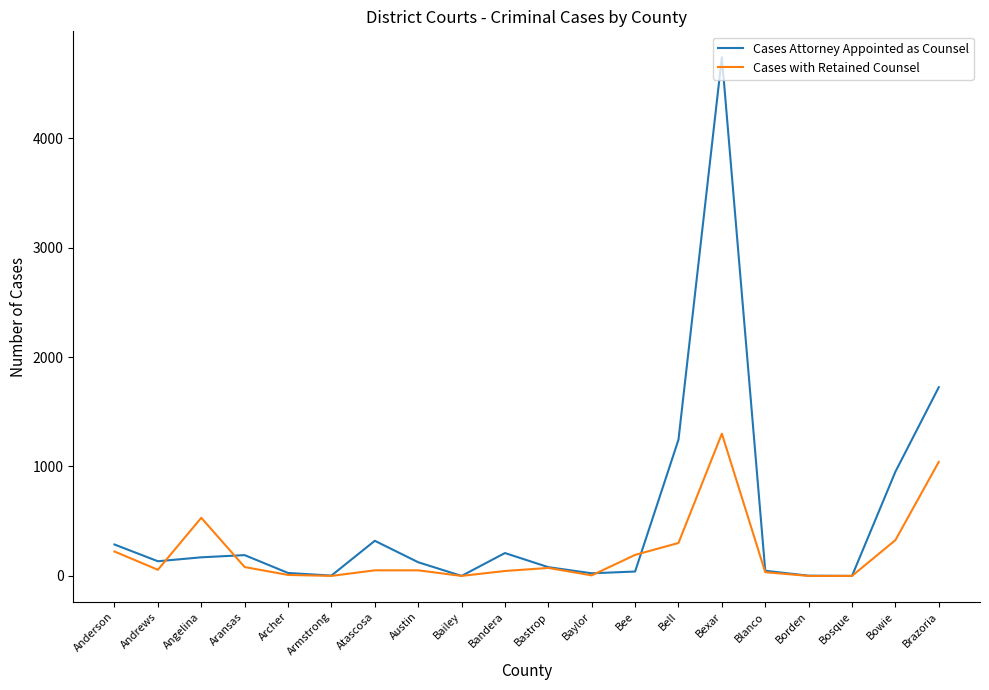

At which category is the sum across all series the highest?

Bexar